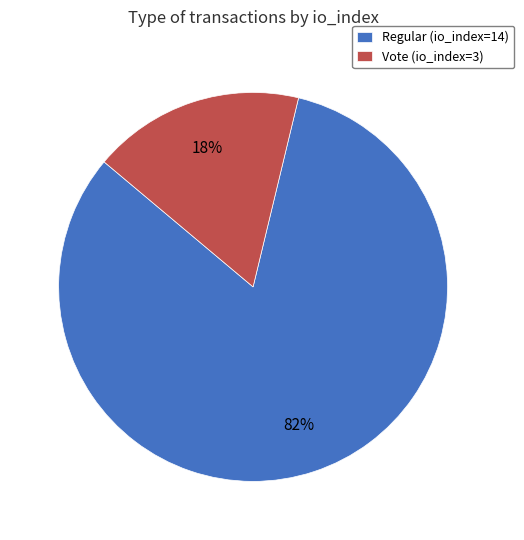

Rank the categories by value from lowest to highest.

Vote (io_index=3), Regular (io_index=14)